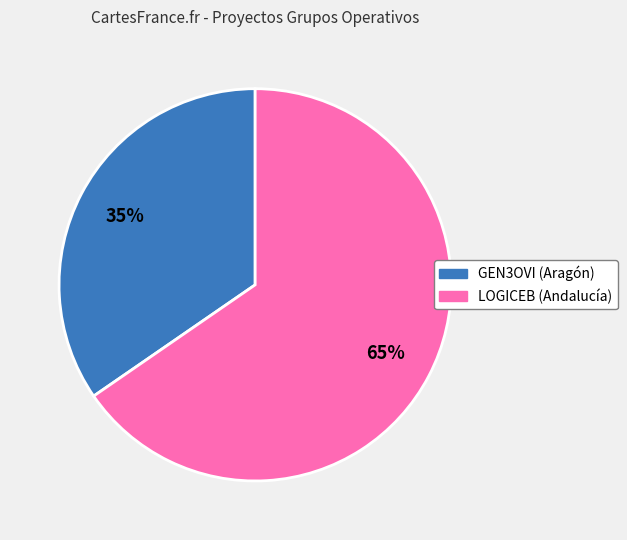

Count the number of slices in the pie.

2